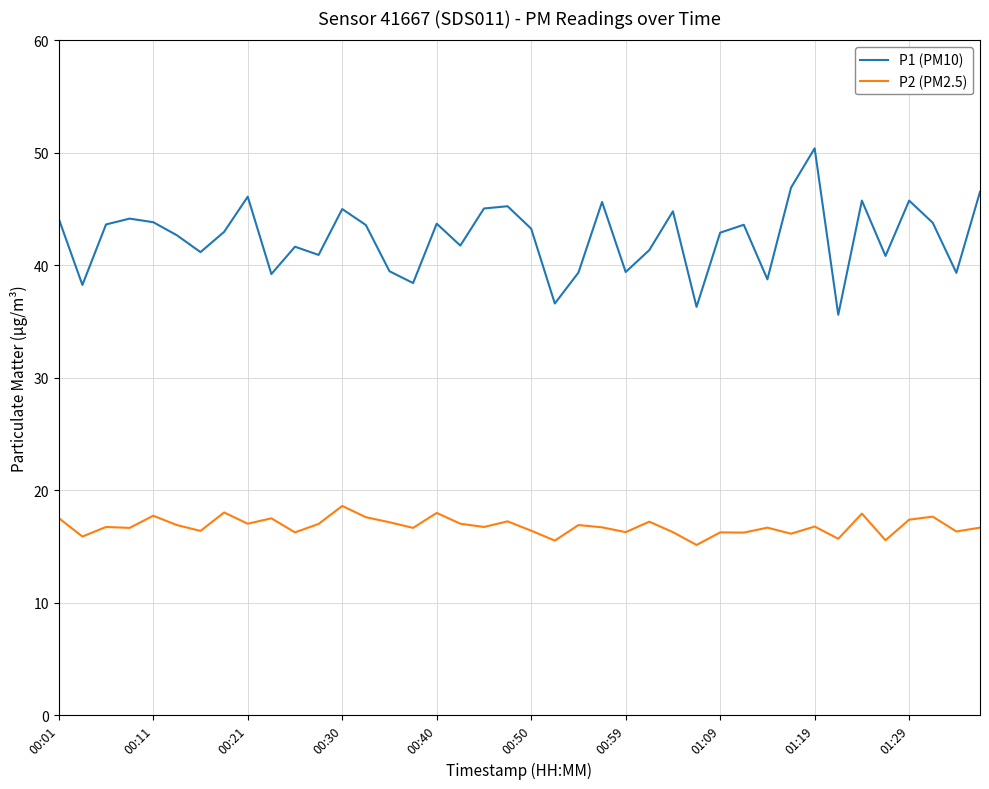

True or false: P2 (PM2.5) and P1 (PM10) cross at least once.

False